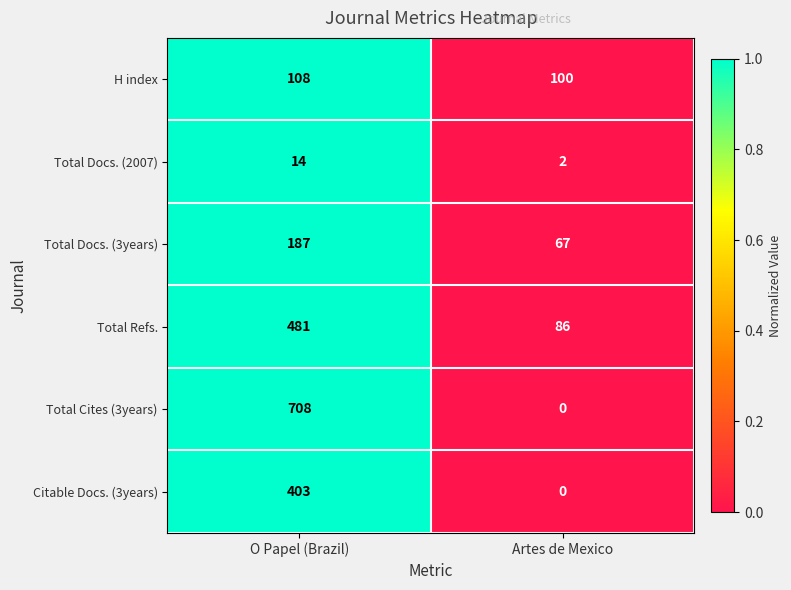

Reading right to left, list all the values displayed in this chart.

H index: 100	108
Total Docs. (2007): 2	14
Total Docs. (3years): 67	187
Total Refs.: 86	481
Total Cites (3years): 0	708
Citable Docs. (3years): 0	403